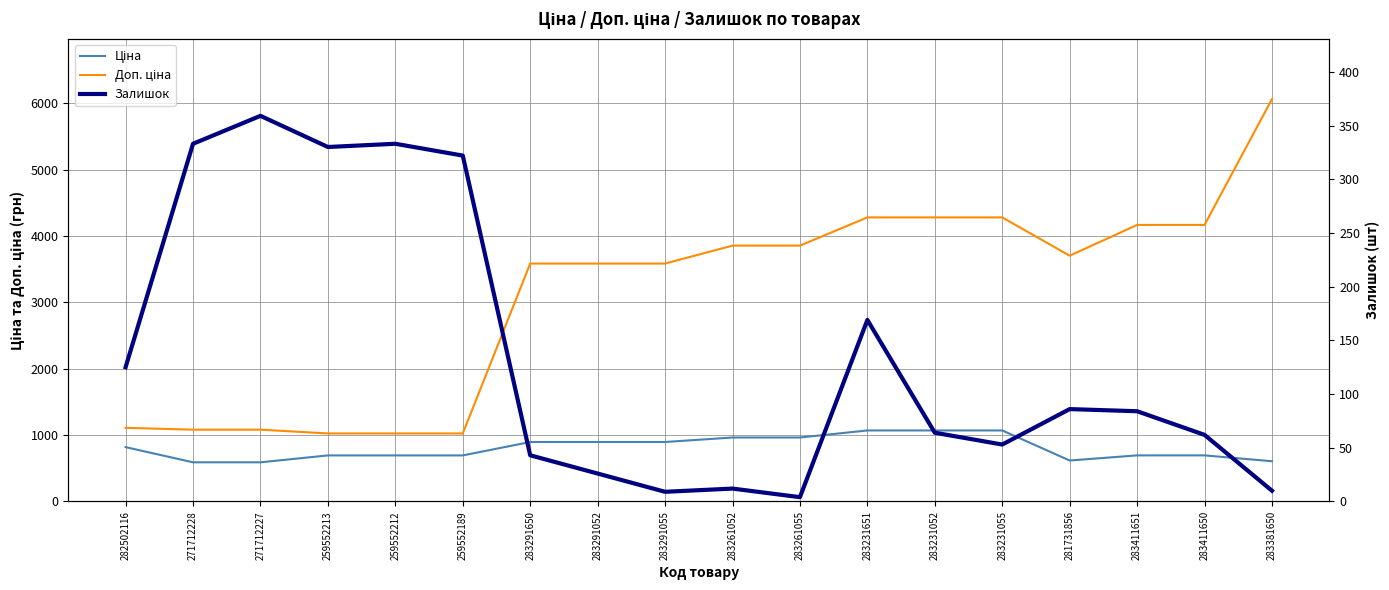

At 283411651, list the series in order from smallest to largest.

Залишок, Ціна, Доп. ціна